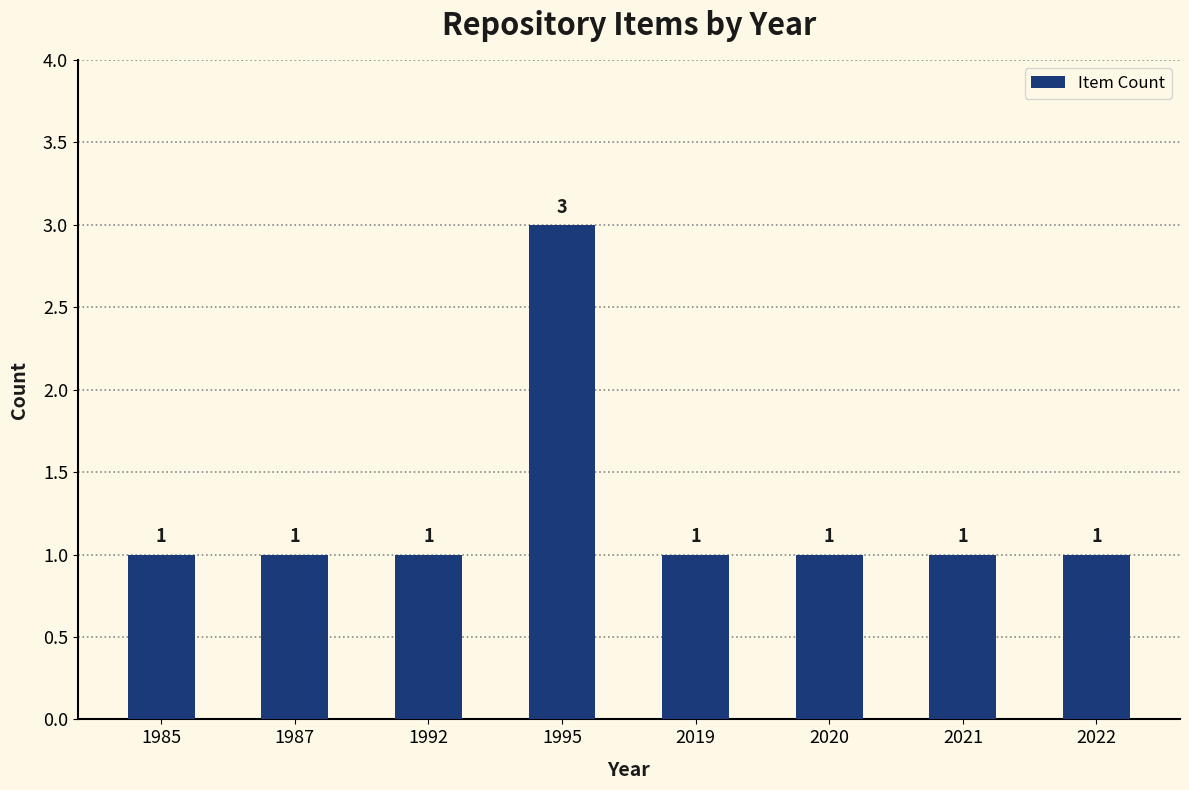

What is the greatest value displayed?

3